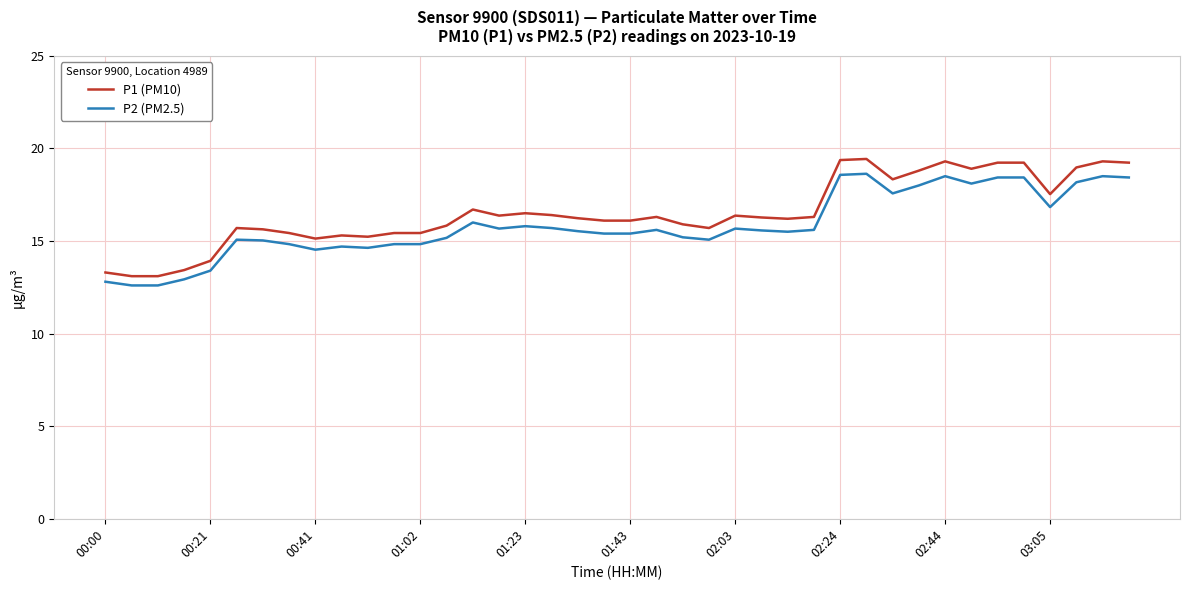

Rank the series by their maximum value, from lowest to highest.

P2 (PM2.5), P1 (PM10)